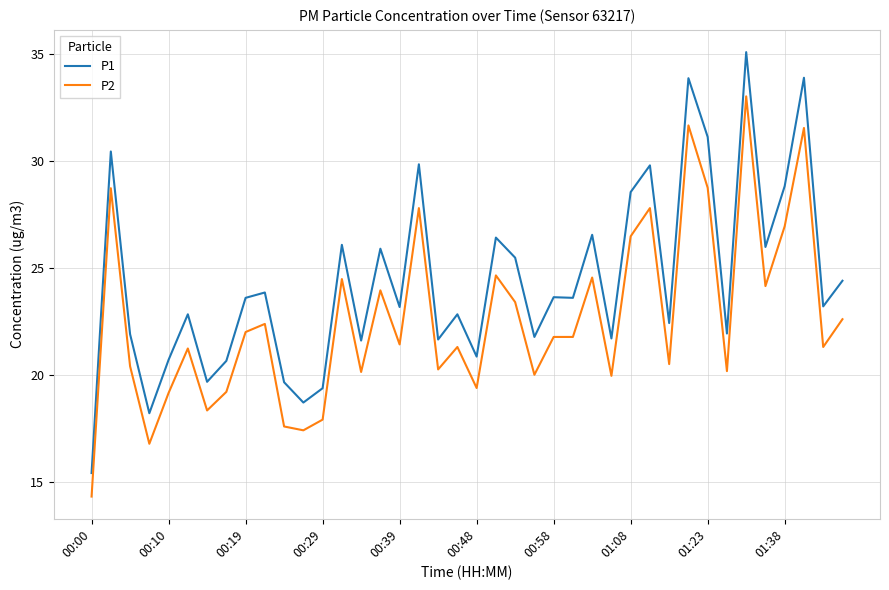

Which series has the largest range (max minus min)?

P1